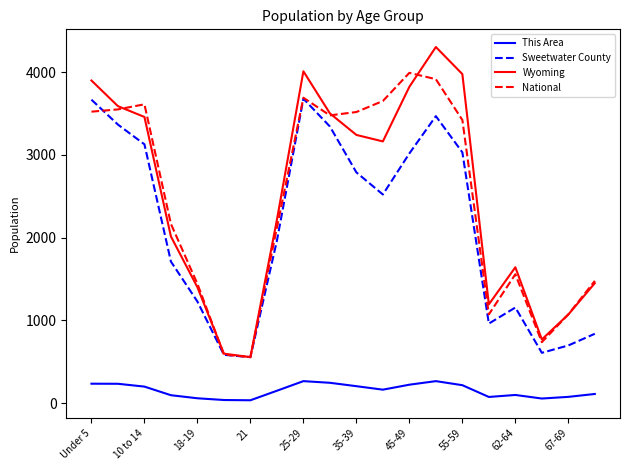

Which series has the largest range (max minus min)?

Wyoming